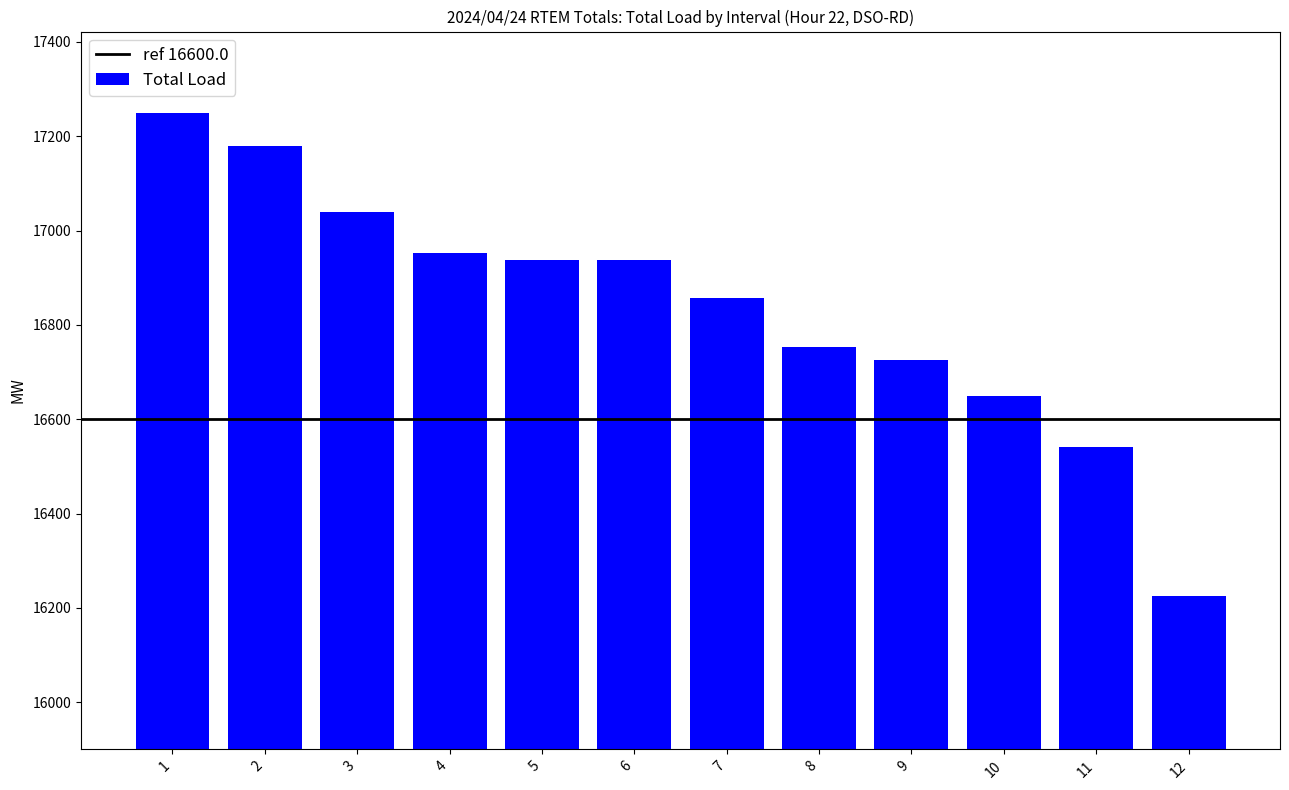

What is the sum of the values at 1 and 9?

33975.2